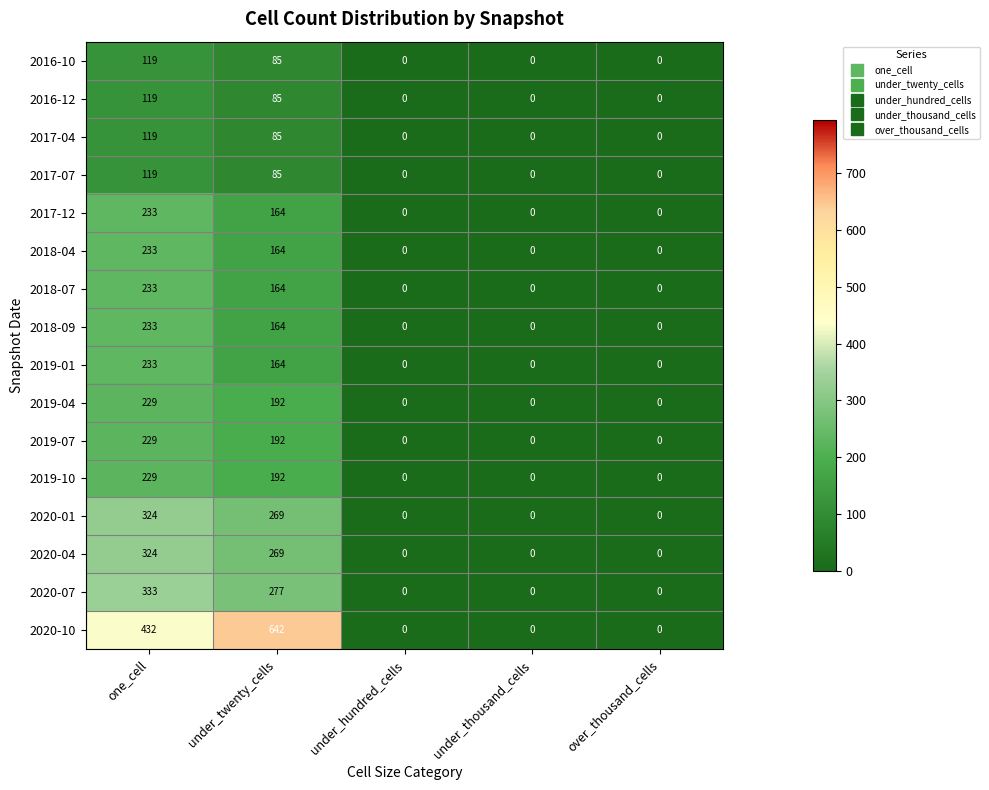

Is it true that 2020-01 equals -200 at under_thousand_cells?

False